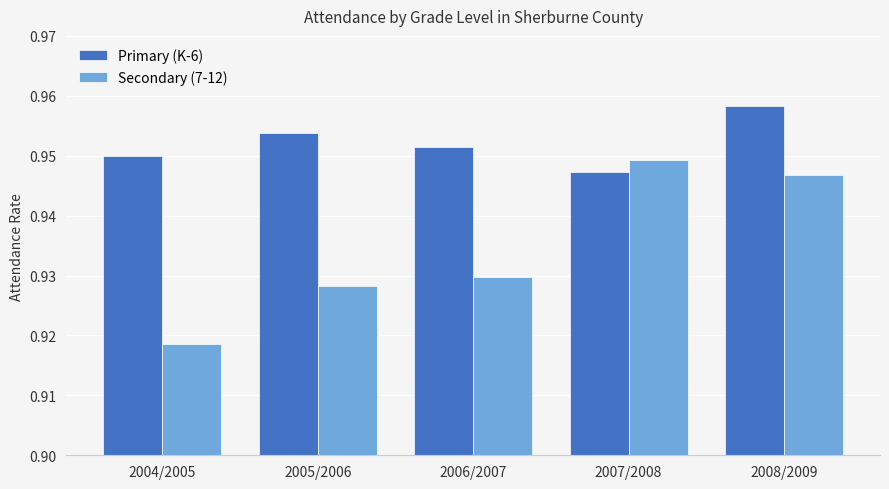

How many distinct data groups are displayed?

2